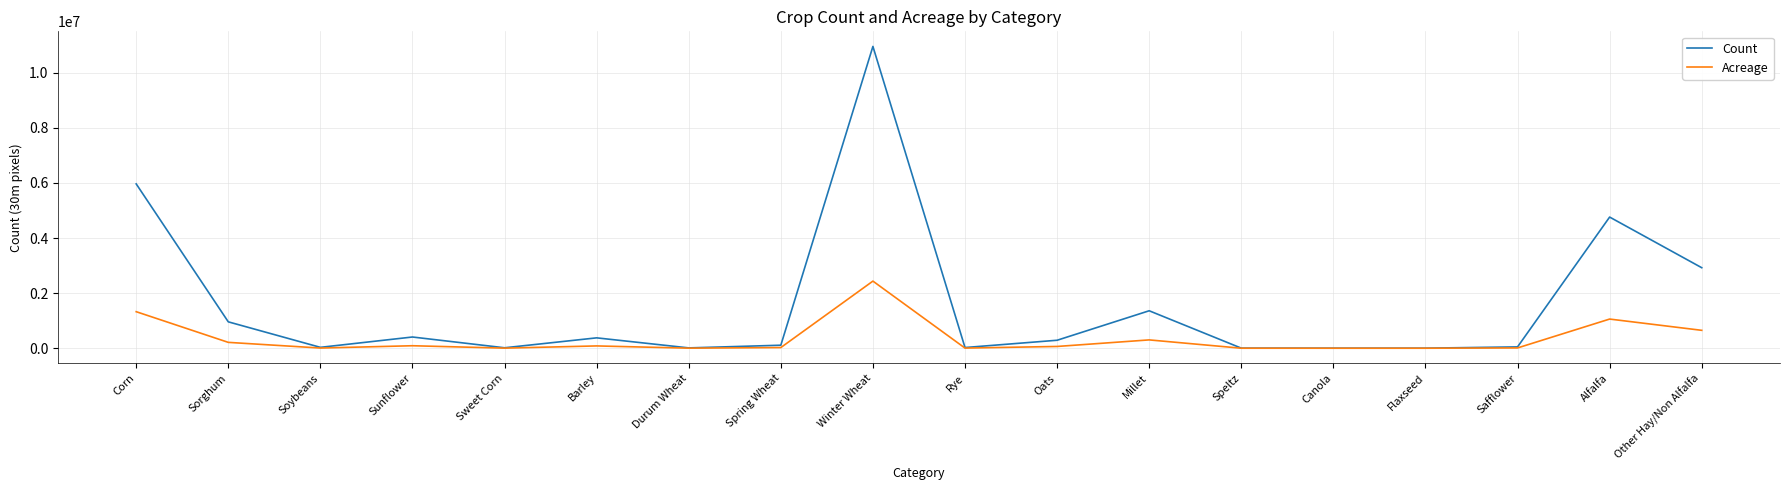

At which category does Count reach its first local valley?

Soybeans